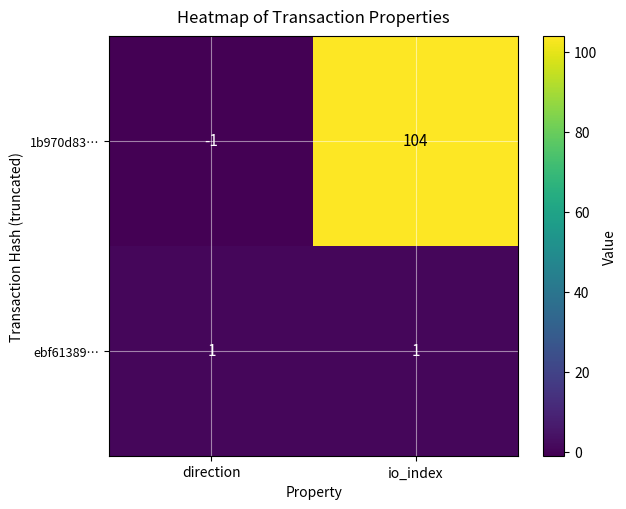

Is the value of 1b970d83… at direction greater than the value of ebf61389… at direction?

No